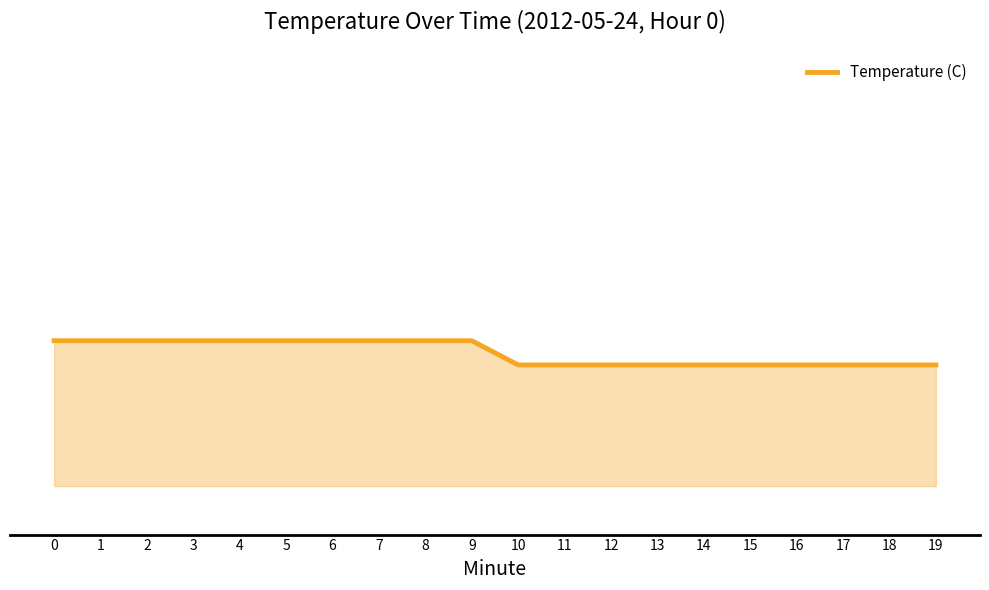

The chart shows a value of 8.7 at 13. True or false?

True